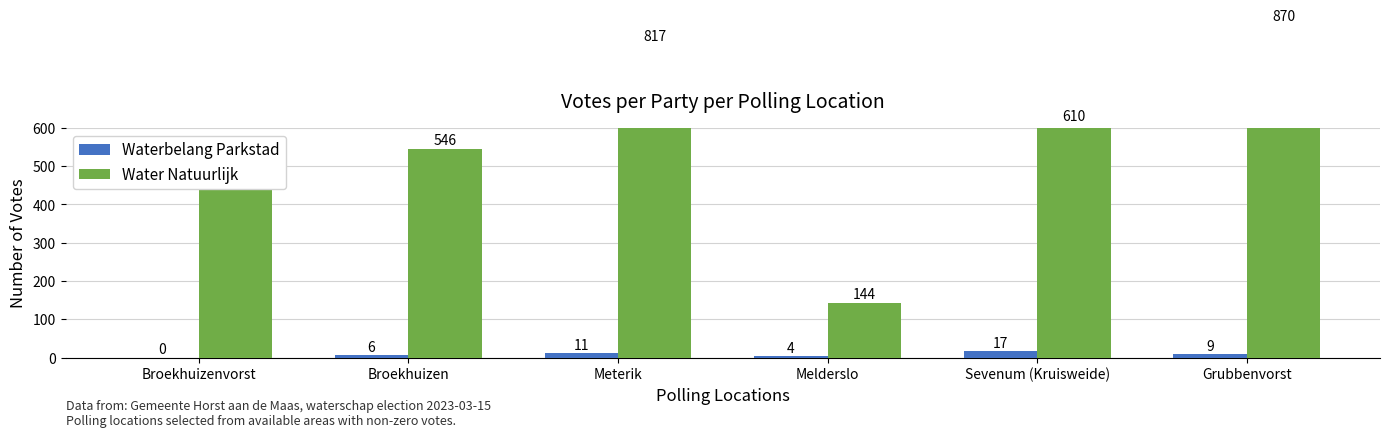

Are the bars horizontal?

No